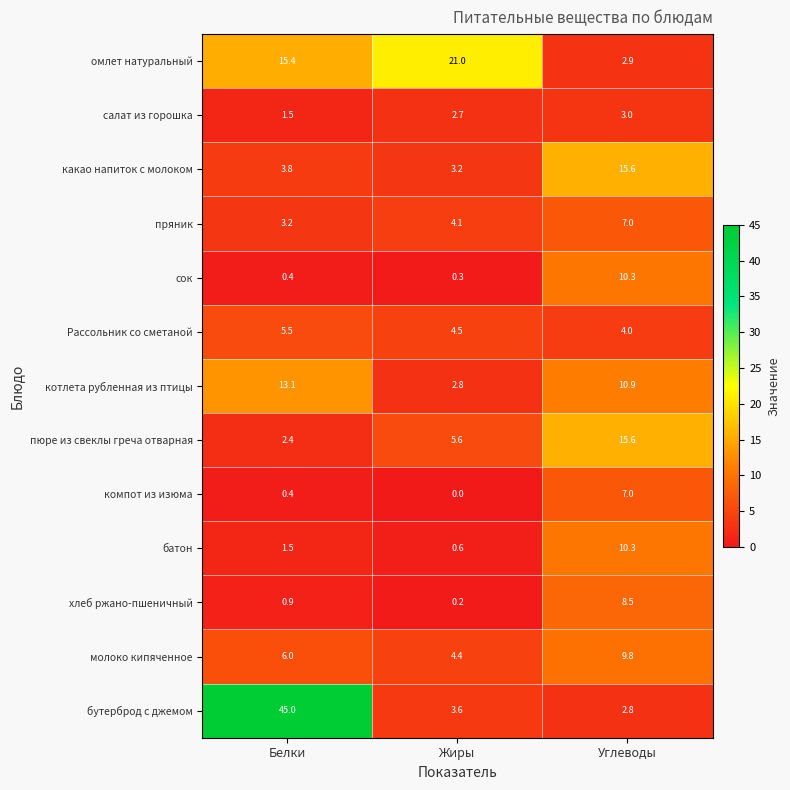

What is the maximum value shown in the chart?

45.0